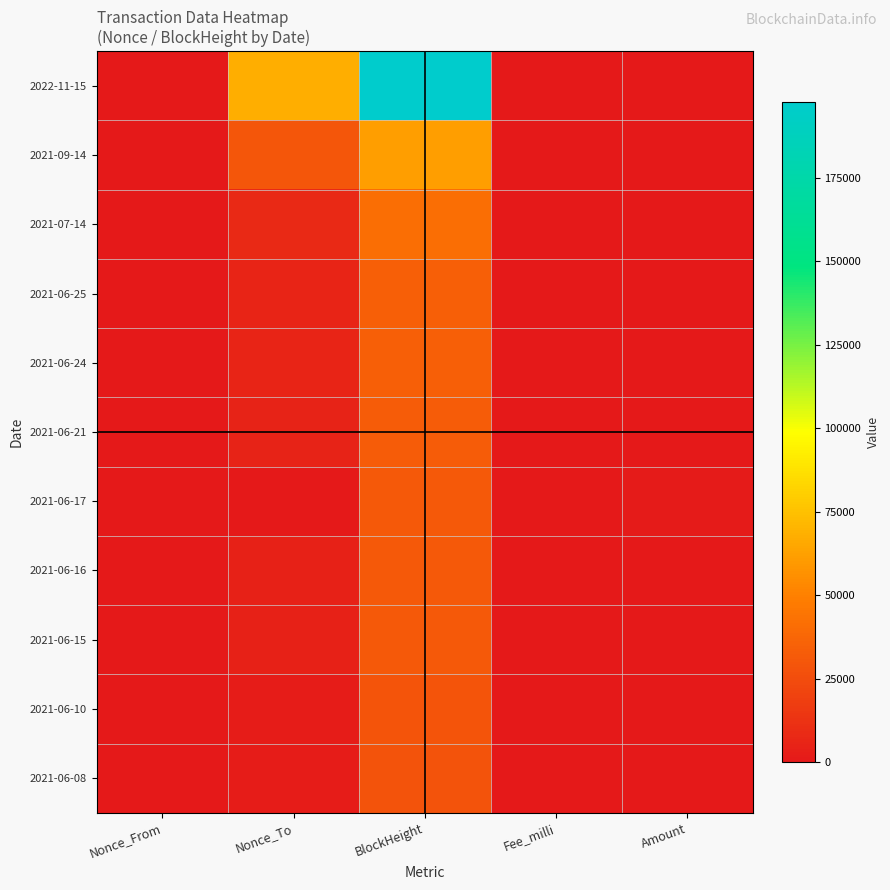

Reading right to left, transcribe all the data shown in this chart.

2022-11-15: Amount=20	Fee_milli=10	BlockHeight=197755	Nonce_To=67795	Nonce_From=8
2021-09-14: Amount=5	Fee_milli=20	BlockHeight=61166	Nonce_To=29958	Nonce_From=7
2021-07-14: Amount=207	Fee_milli=20	BlockHeight=40974	Nonce_To=7831	Nonce_From=6
2021-06-25: Amount=80	Fee_milli=20	BlockHeight=34385	Nonce_To=5510	Nonce_From=5
2021-06-24: Amount=119	Fee_milli=20	BlockHeight=34152	Nonce_To=5434	Nonce_From=4
2021-06-21: Amount=445	Fee_milli=20	BlockHeight=33040	Nonce_To=4982	Nonce_From=3
2021-06-17: Amount=801	Fee_milli=10	BlockHeight=31489	Nonce_To=0	Nonce_From=2
2021-06-16: Amount=751	Fee_milli=20	BlockHeight=31259	Nonce_To=4255	Nonce_From=0
2021-06-15: Amount=50	Fee_milli=20	BlockHeight=31041	Nonce_To=4144	Nonce_From=0
2021-06-10: Amount=299	Fee_milli=20	BlockHeight=29287	Nonce_To=1827	Nonce_From=1
2021-06-08: Amount=132	Fee_milli=20	BlockHeight=28567	Nonce_To=1756	Nonce_From=0